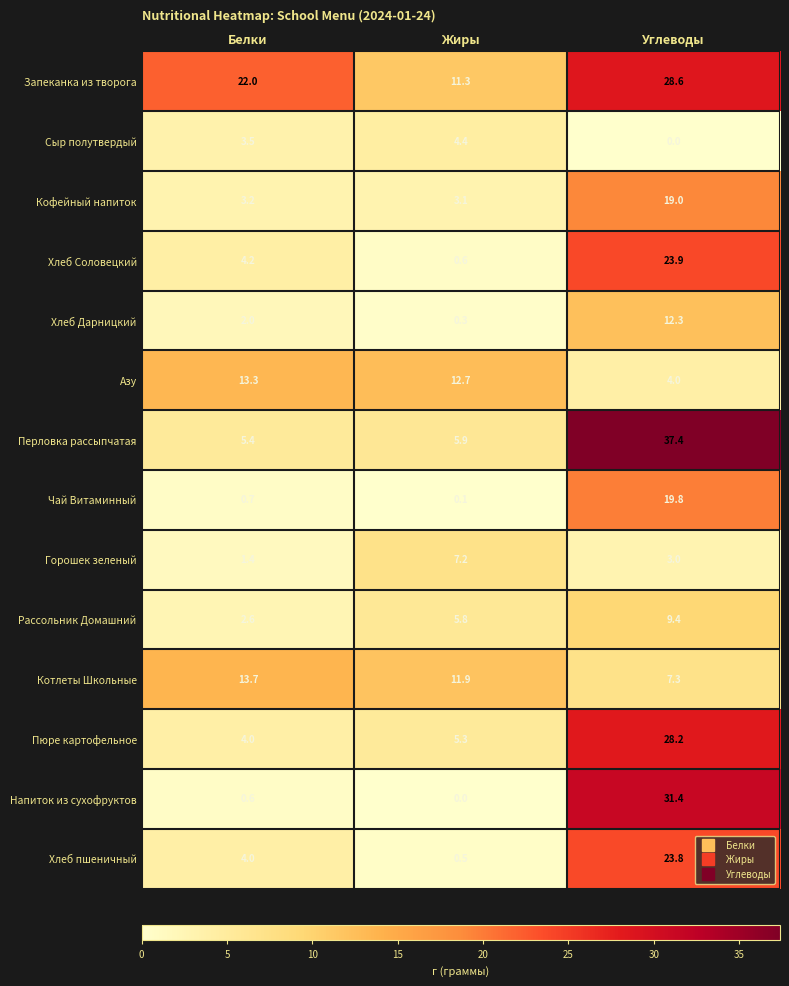

Which label corresponds to the largest value in the chart?

Углеводы